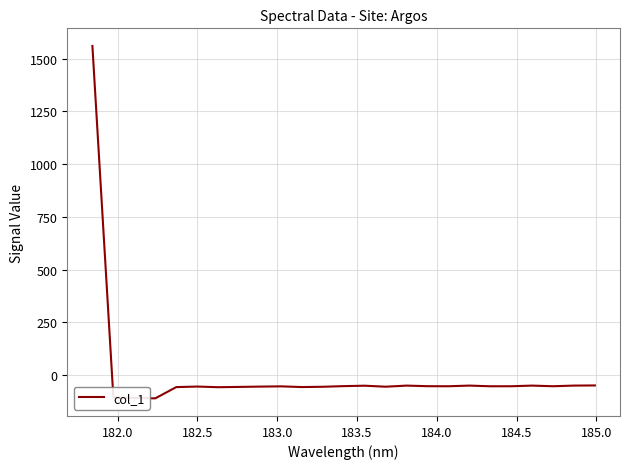

What is the minimum value shown in the chart?

-110.8